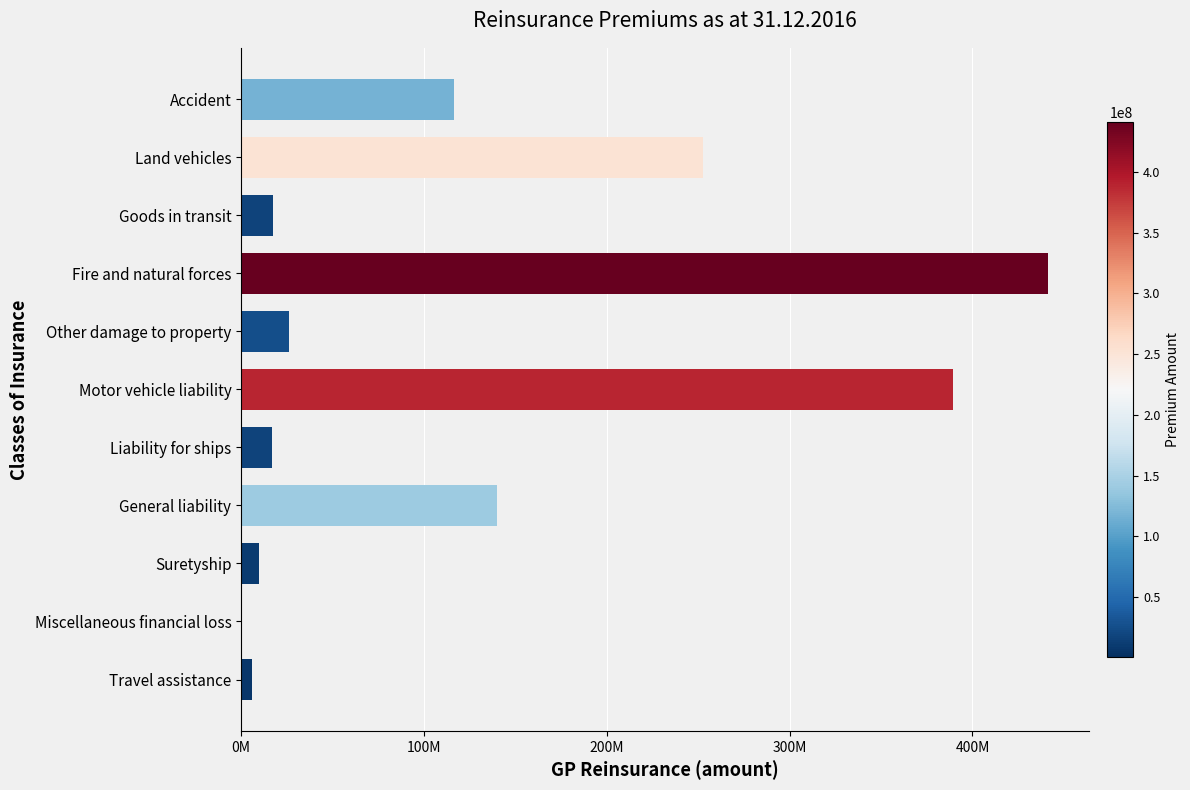

Which label corresponds to the largest value in the chart?

Fire and natural forces